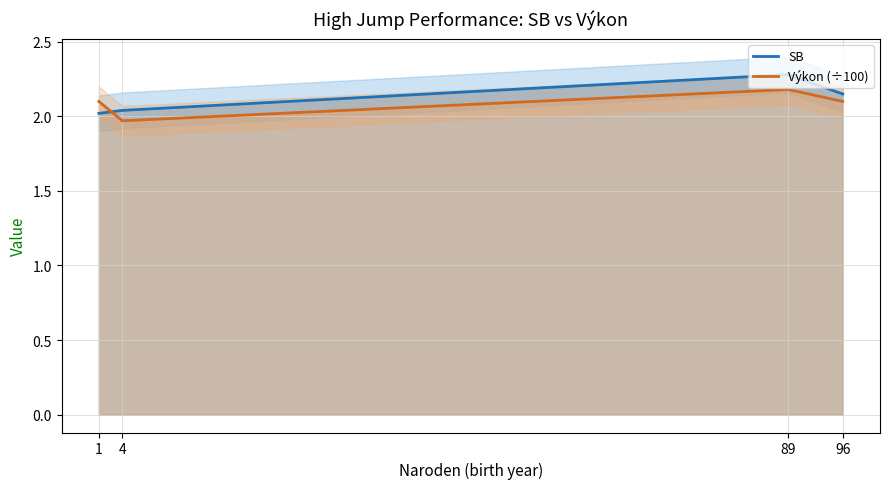

True or false: SB has a value of 0.5 at 4.

False